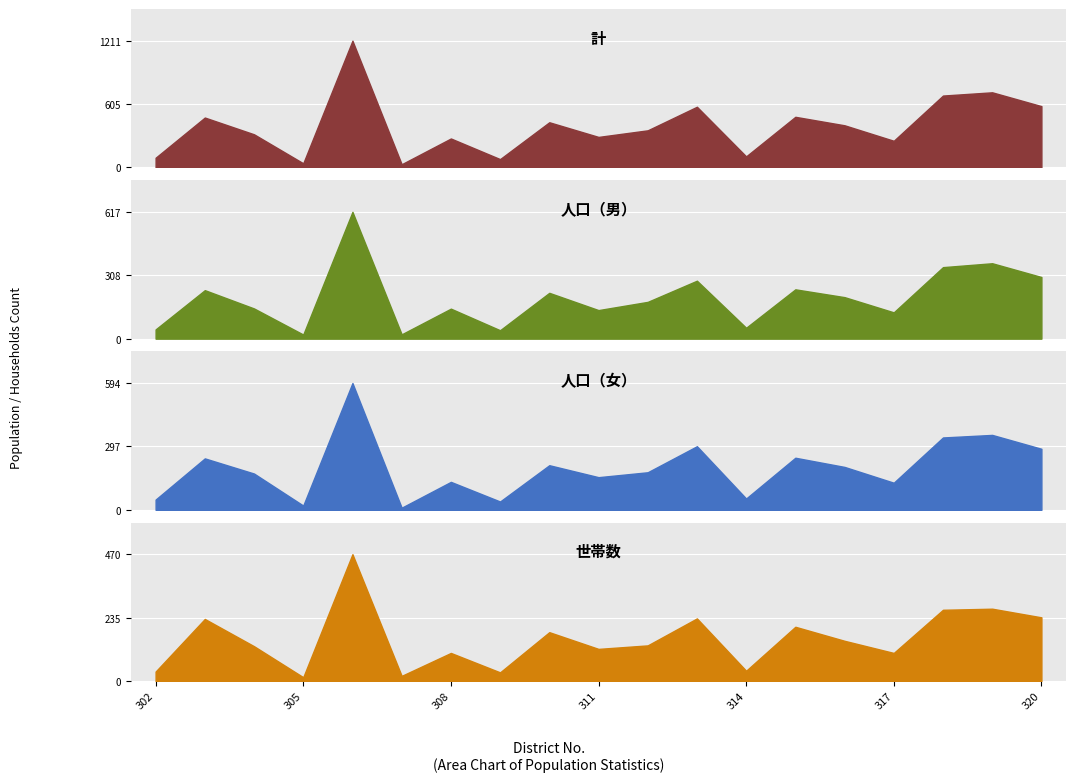

What is the difference between the 世帯数 values at 312 and 316?

17